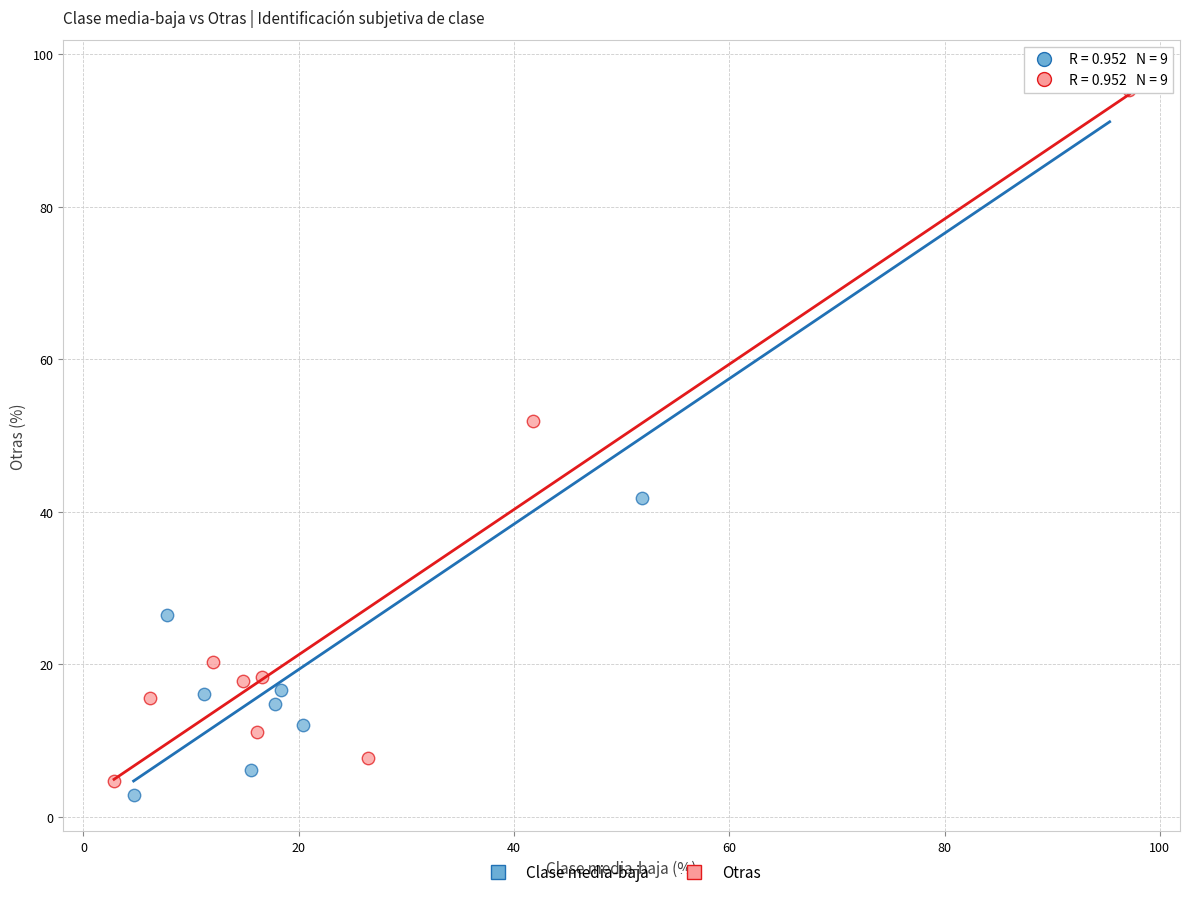

Which series has the widest spread of Y values?

Clase media-baja